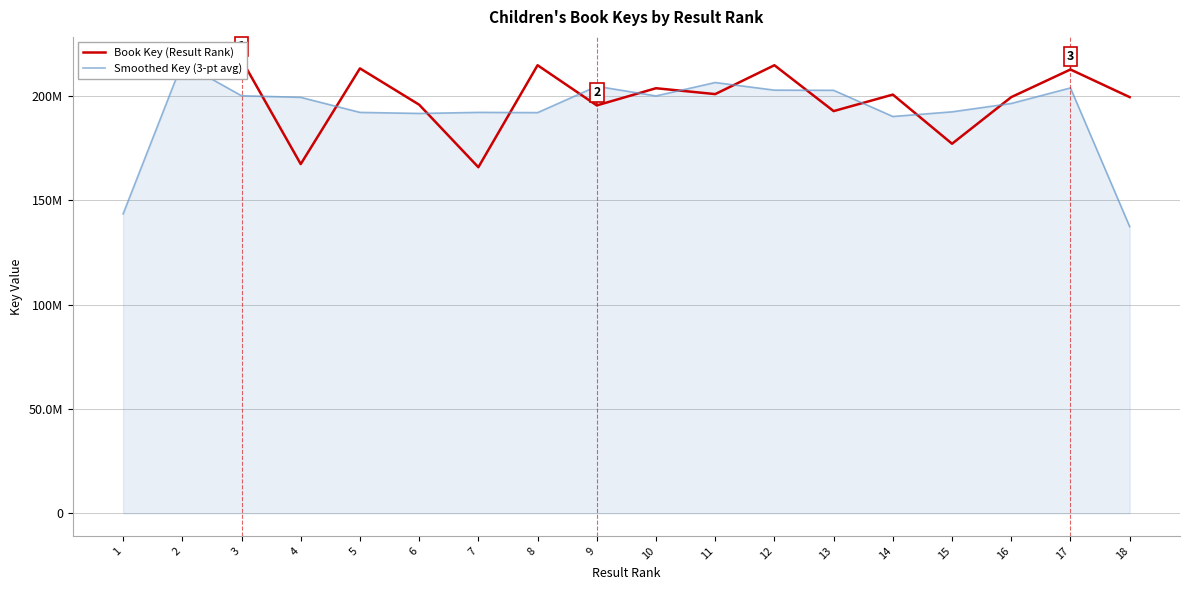

How many data points in Smoothed Key (3-pt avg) are less than 199292196?

9